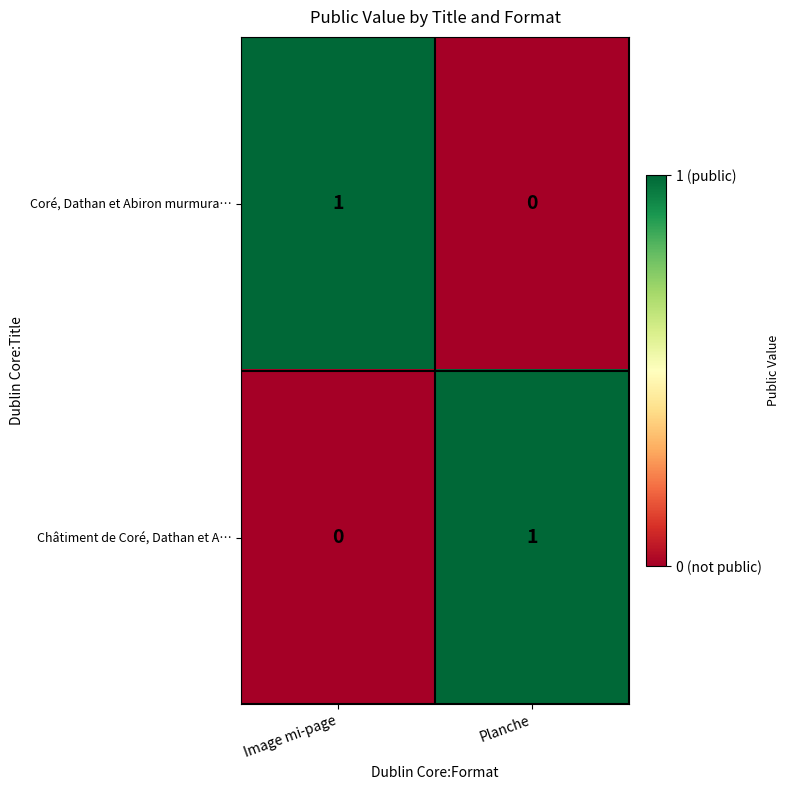

Reading right to left, what are all the values shown in this chart?

Coré, Dathan et Abiron murmura…: 0	1
Châtiment de Coré, Dathan et A…: 1	0